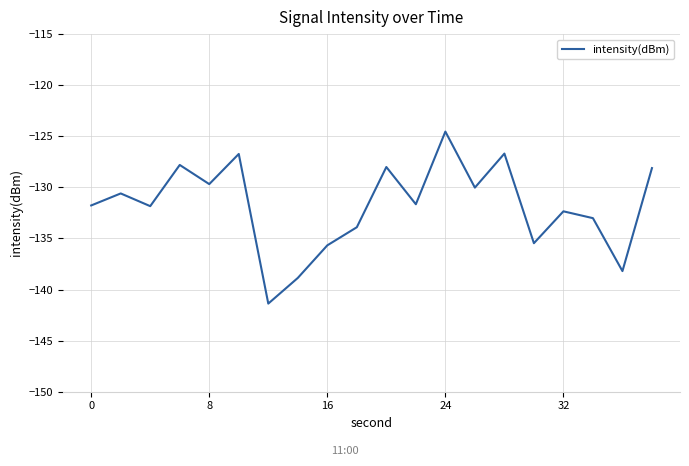

What is the maximum value shown in the chart?

-124.5